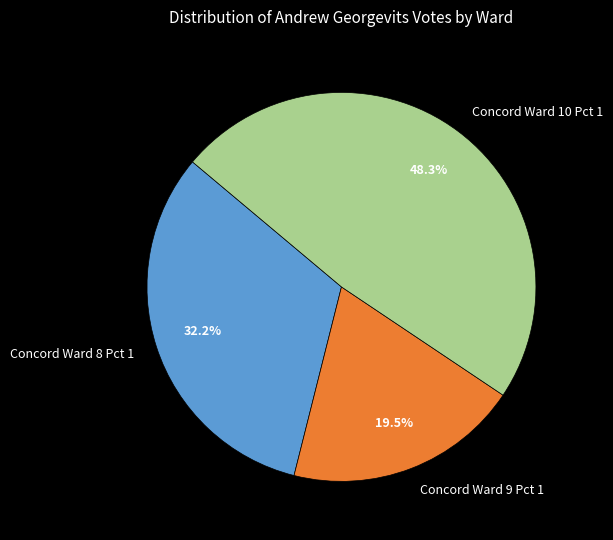

Rank the categories by value from lowest to highest.

Concord Ward 9 Pct 1, Concord Ward 8 Pct 1, Concord Ward 10 Pct 1